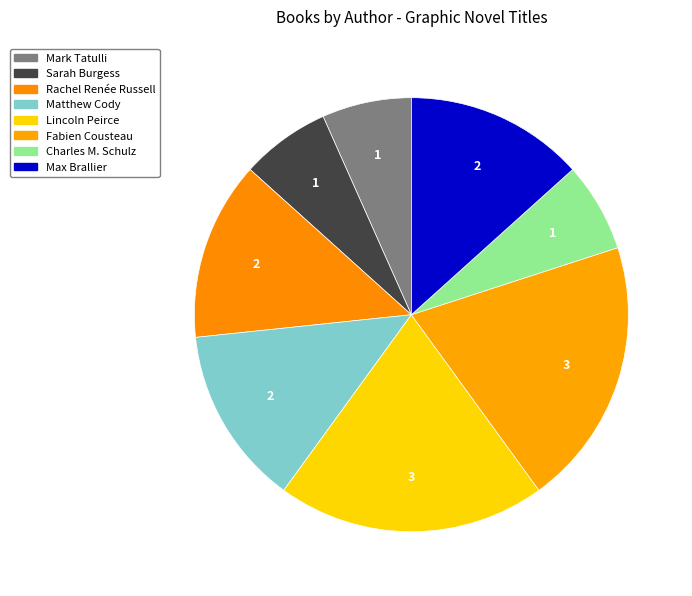

How many slices are in this pie chart?

8